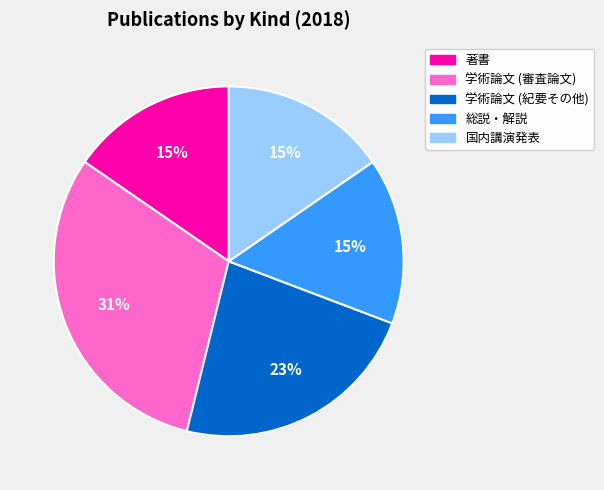

Does any single category account for the majority?

No